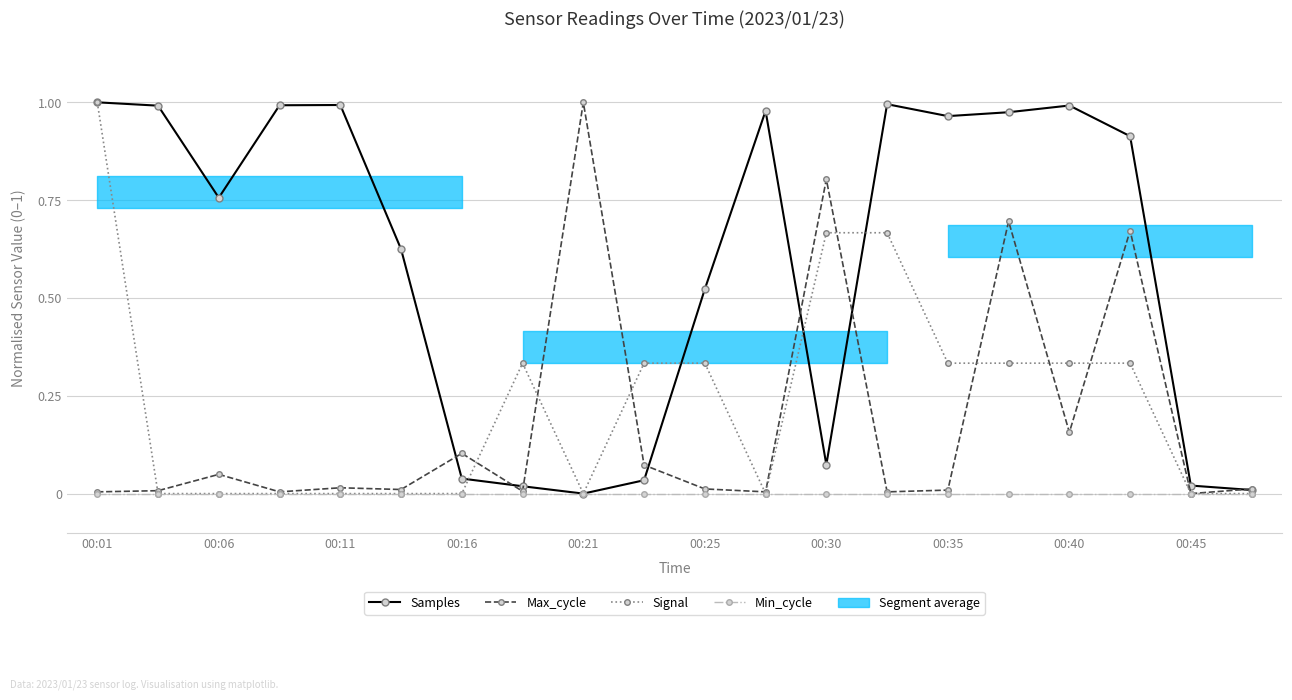

What position from the right is 00:30?

8